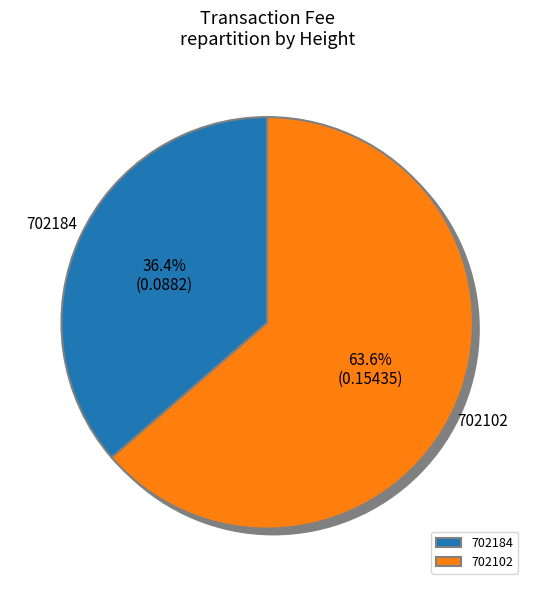

To the nearest percent, what portion does 702102 represent?

64%